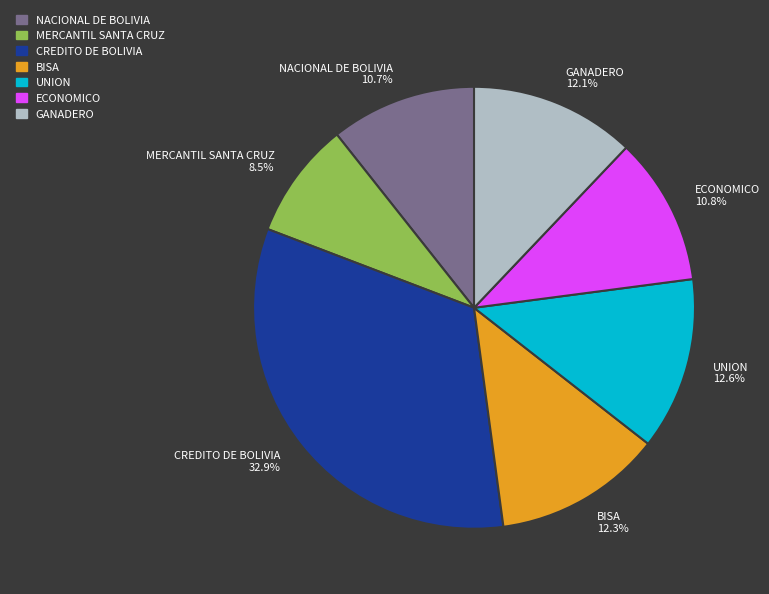

Does any single category account for the majority?

No